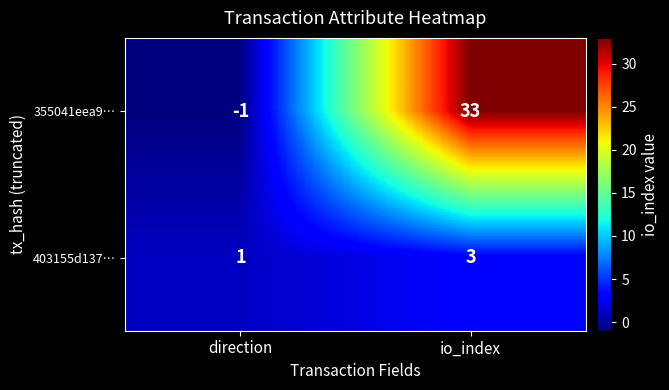

Is it true that 403155d137… equals 3 at io_index?

True